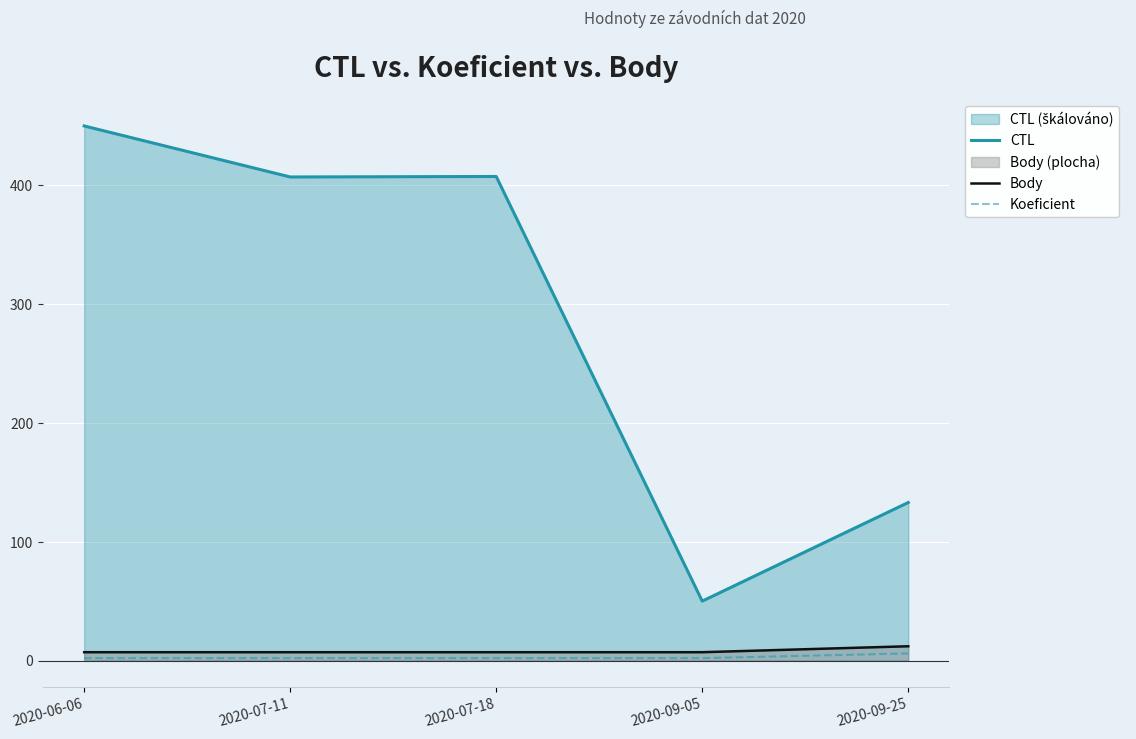

Reading left to right, list all the values displayed in this chart.

CTL: 2020-06-06=450.0	2020-07-11=407.1	2020-07-18=407.5	2020-09-05=50.0	2020-09-25=133.0
Body: 2020-06-06=7.0	2020-07-11=7.0	2020-07-18=7.0	2020-09-05=7.0	2020-09-25=12.0
Koeficient: 2020-06-06=2.0	2020-07-11=2.0	2020-07-18=2.0	2020-09-05=2.0	2020-09-25=6.0